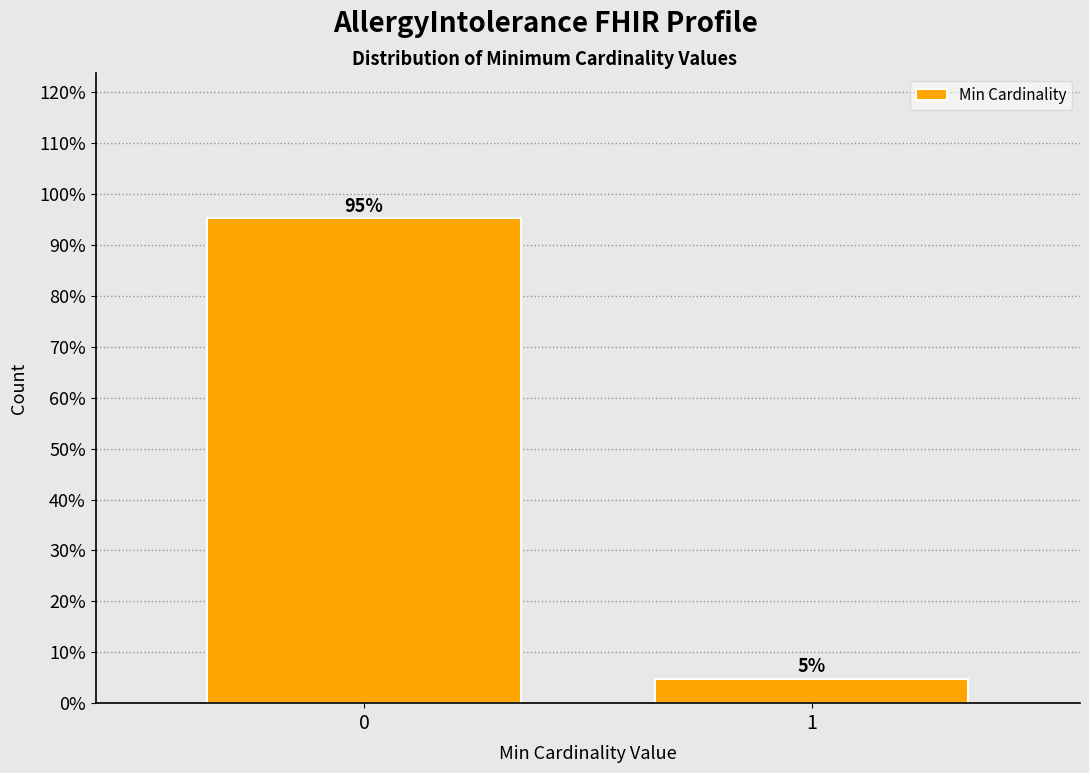

What is the greatest value displayed?

95.2